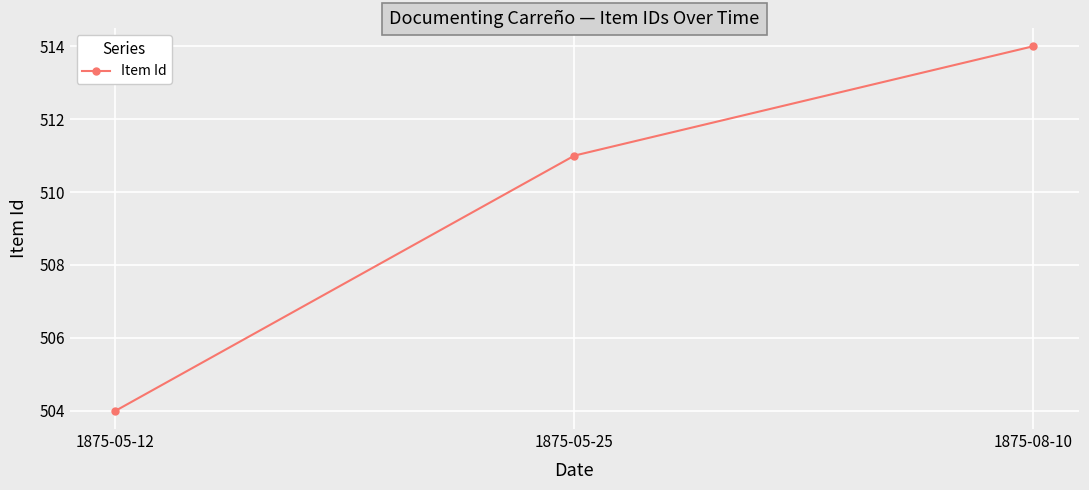

What value does the data have at 1875-08-10, to the nearest 5?

515